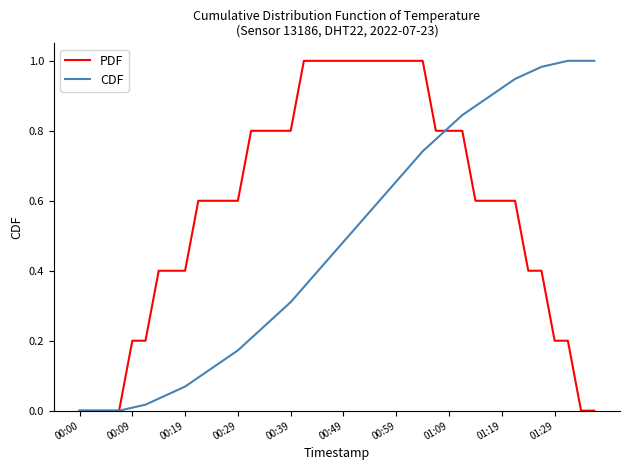

Rank the series by their average value, from lowest to highest.

CDF, PDF